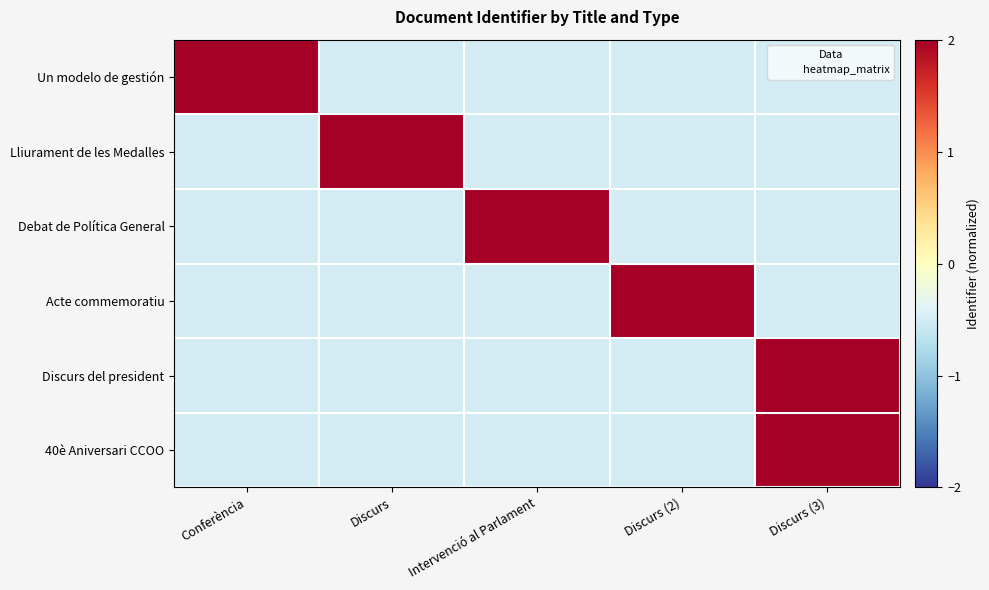

At how many categories does at least one series exceed 0?

5